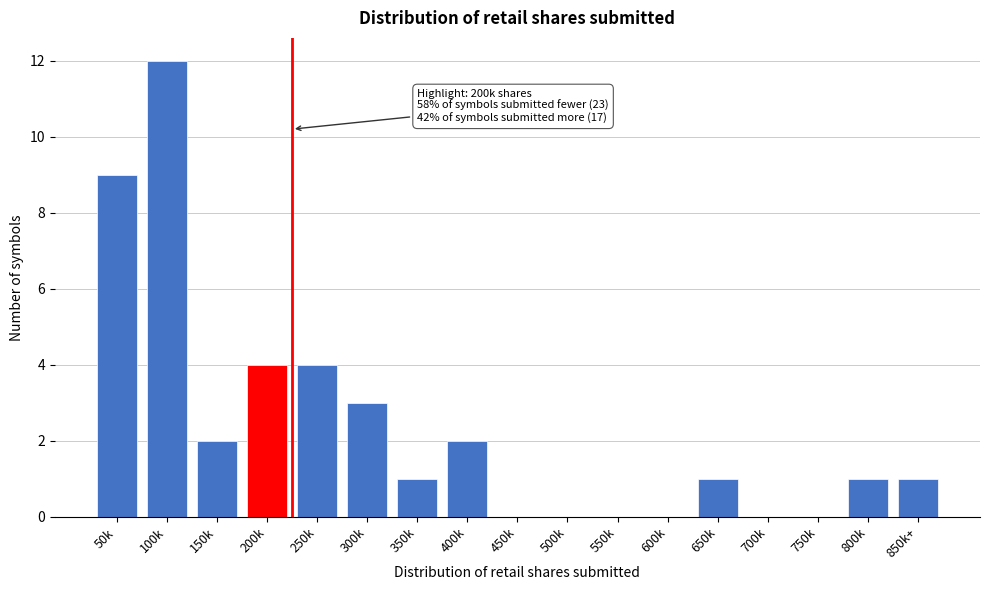

Reading right to left, what are all the values shown in this chart?

850k+=1	800k=1	750k=0	700k=0	650k=1	600k=0	550k=0	500k=0	450k=0	400k=2	350k=1	300k=3	250k=4	200k=4	150k=2	100k=12	50k=9